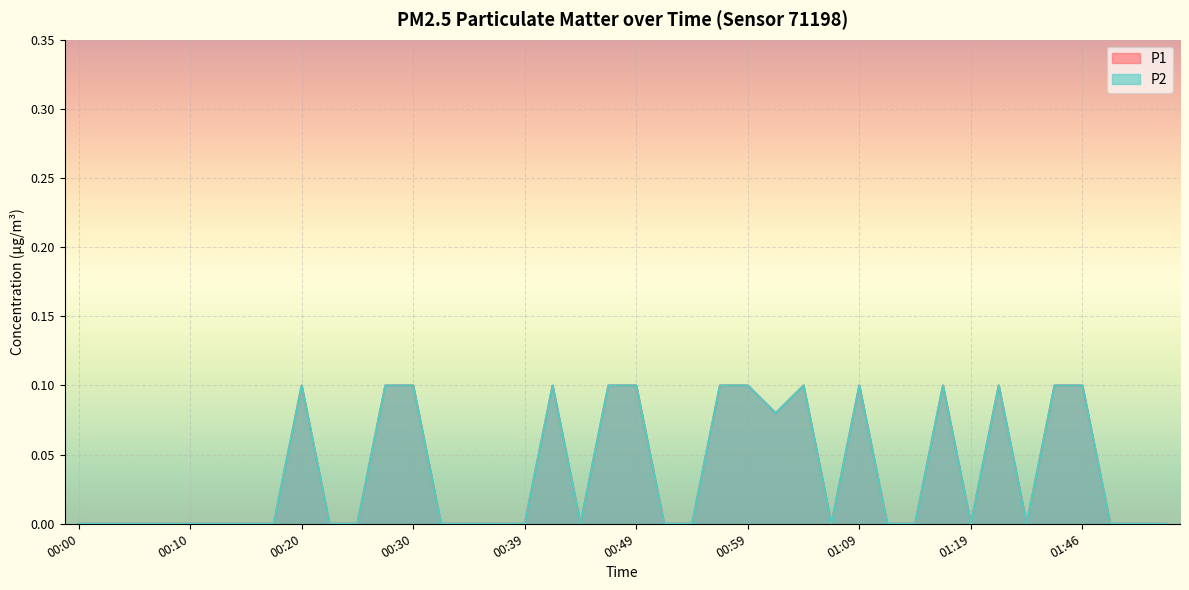

How many lines are shown in the chart?

2